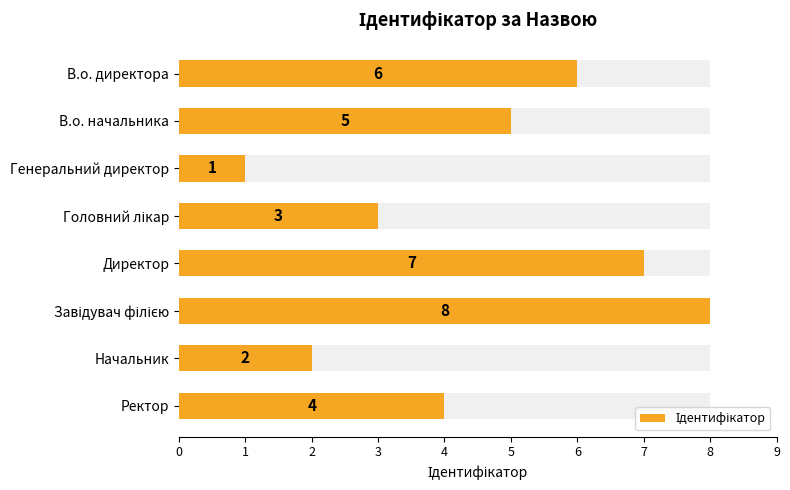

Count the number of categories in the chart.

8